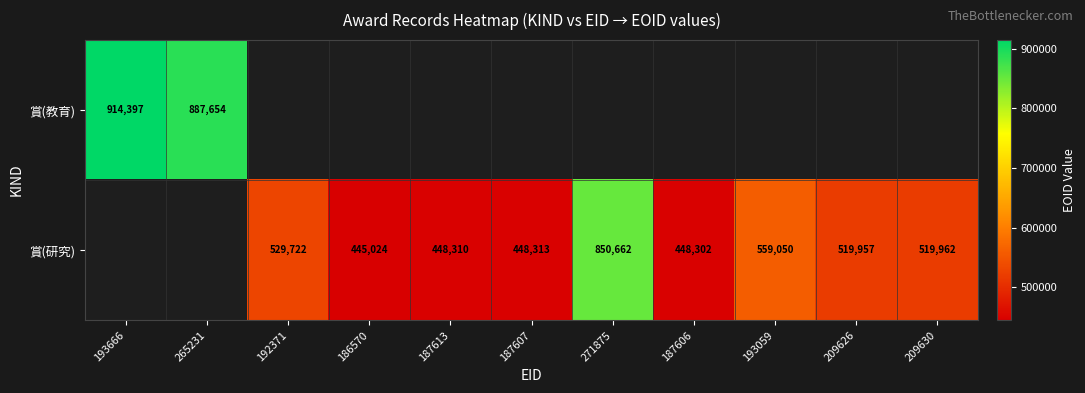

The value of 賞(研究) at 187606 is 448302. True or false?

True